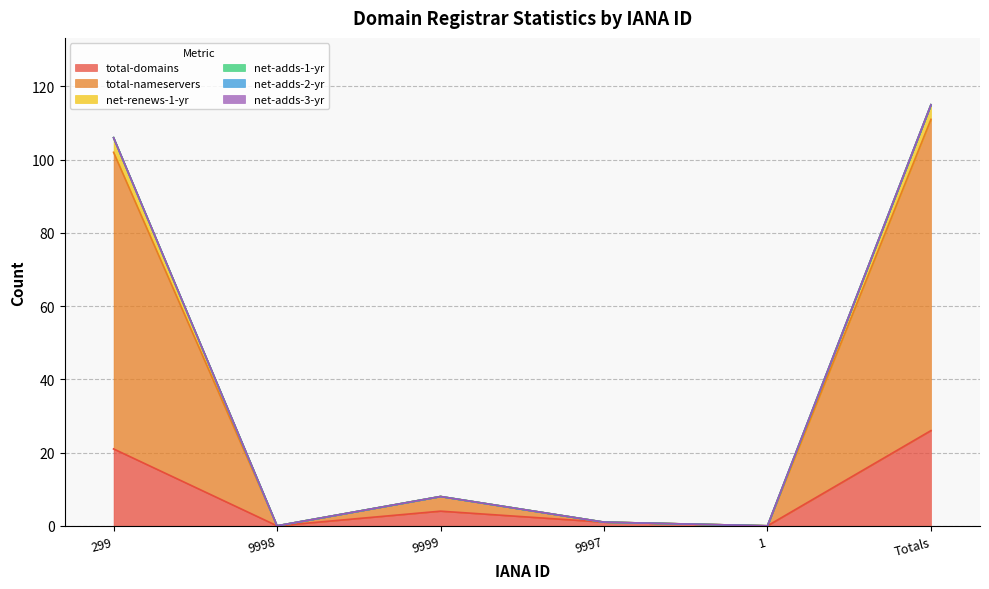

What is the value of the total-nameservers point at the 3rd from the left?

8